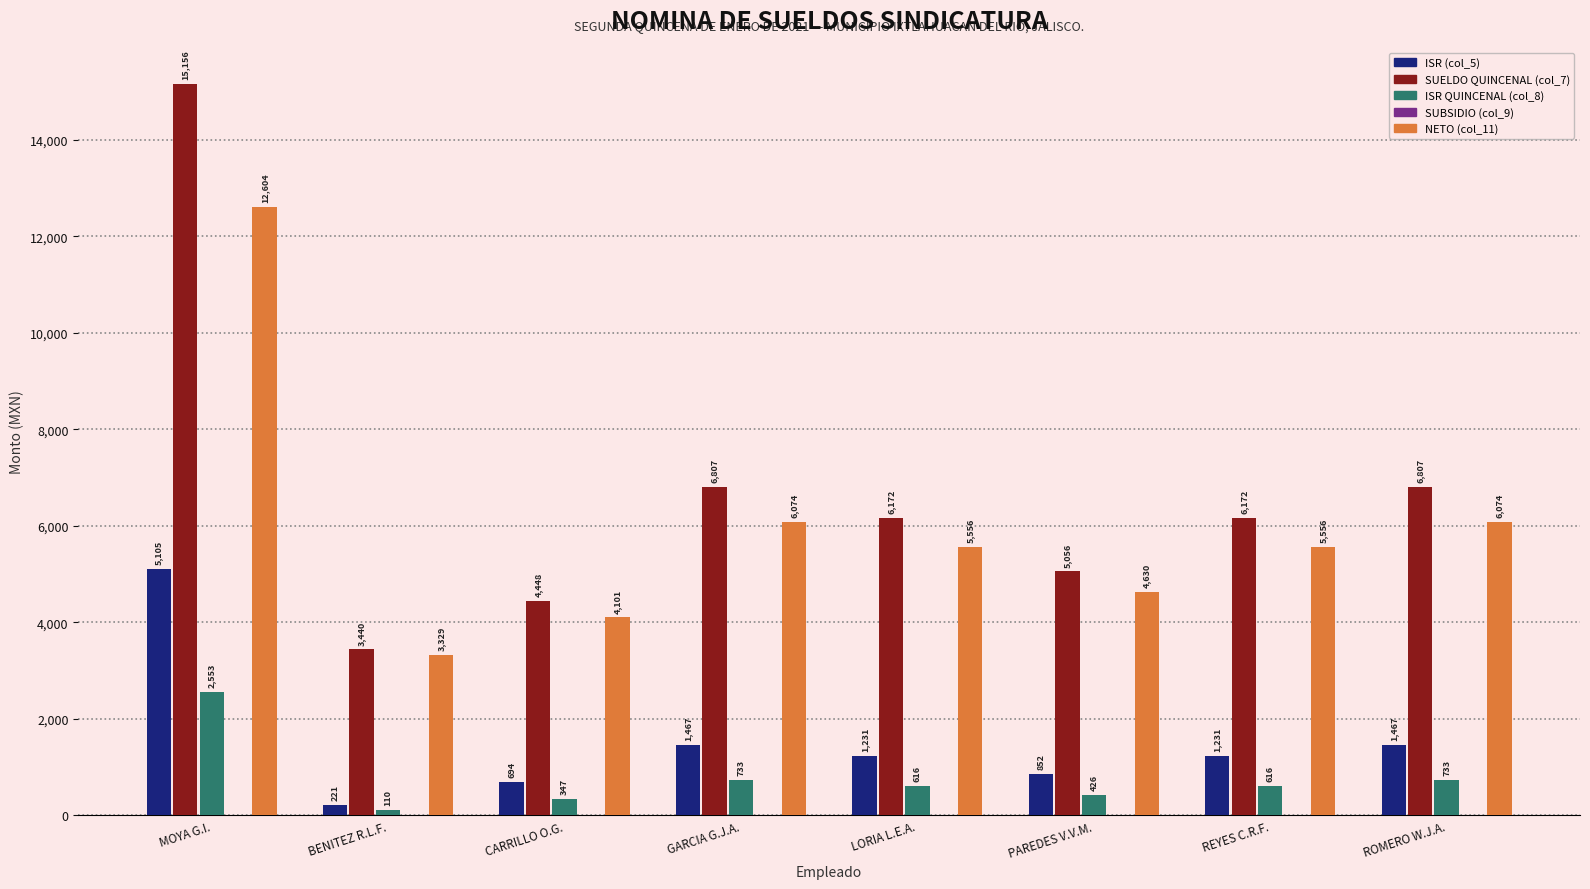

Rank the series at REYES C.R.F. from lowest to highest value.

ISR QUINCENAL (col_8), ISR (col_5), NETO (col_11), SUELDO QUINCENAL (col_7)